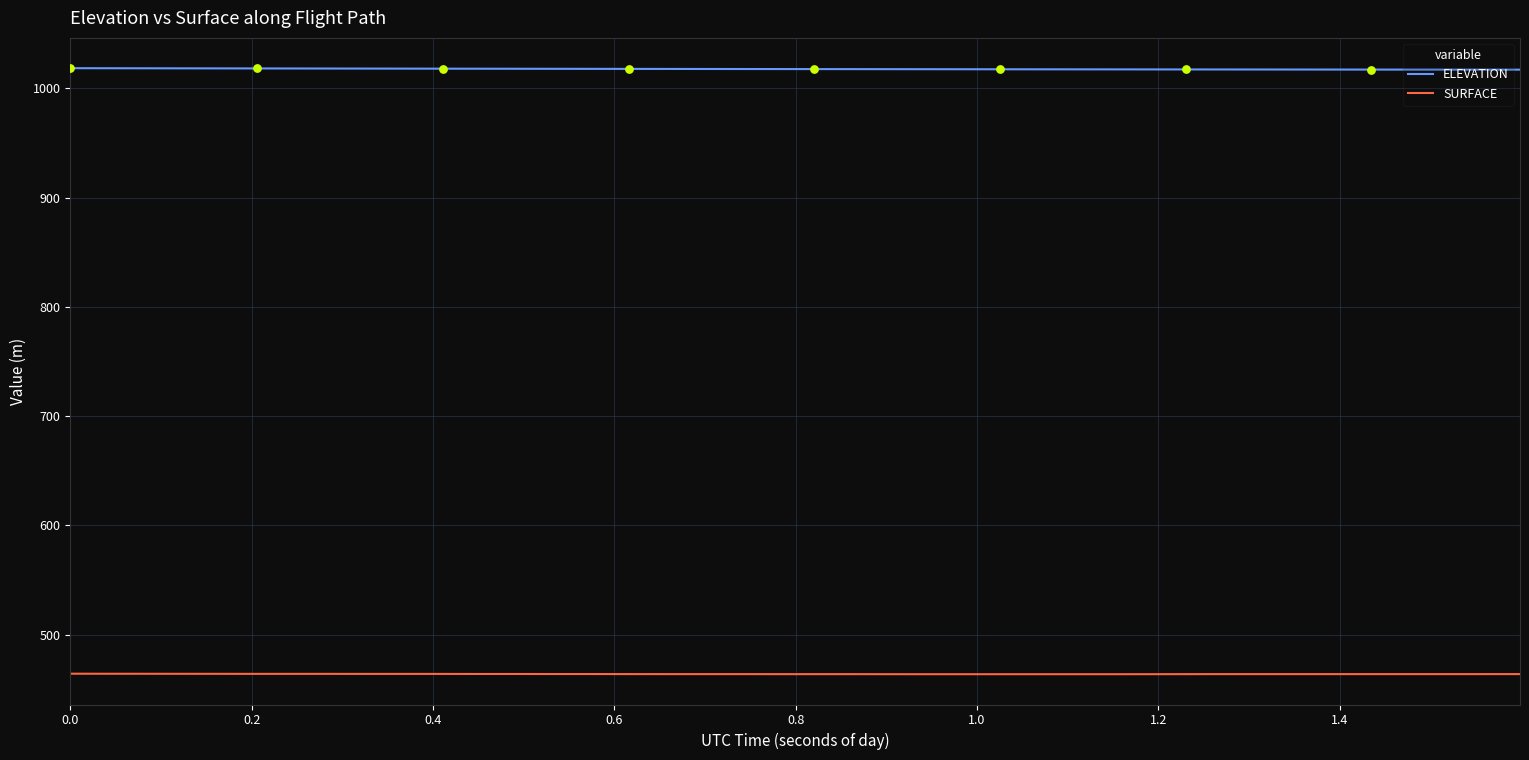

At how many categories does at least one series exceed 915?

40